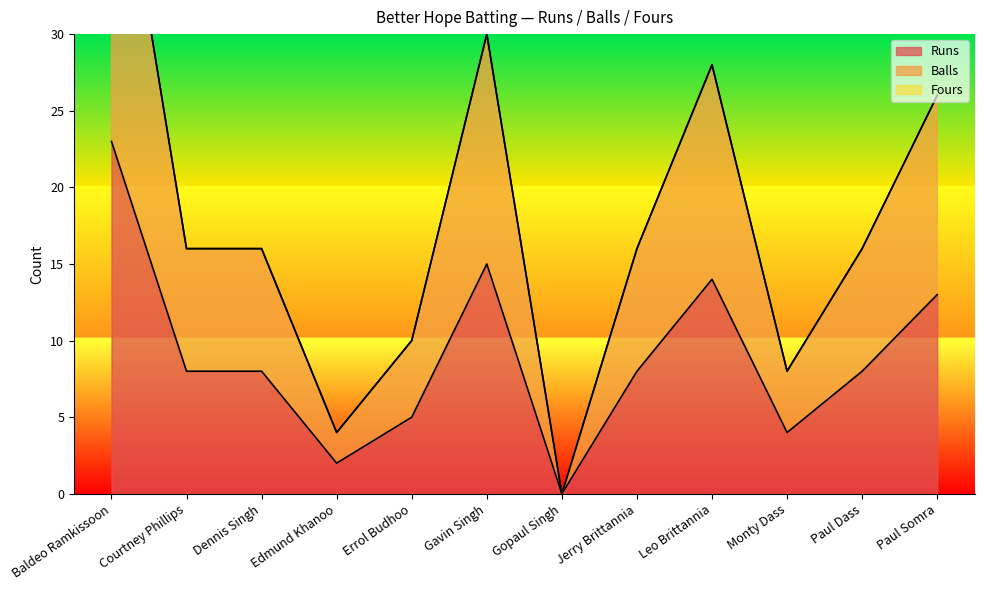

How many data points in Balls are above 16?

4